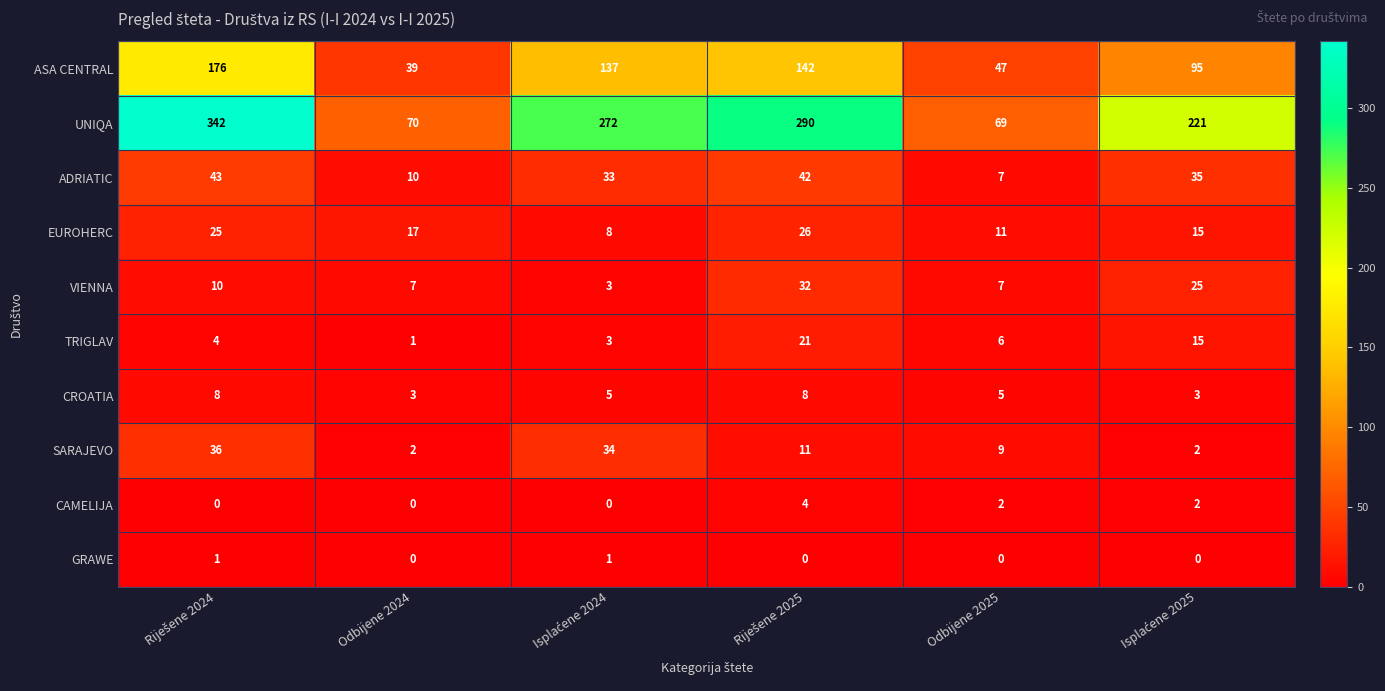

Rank the series by their maximum value, from highest to lowest.

UNIQA, ASA CENTRAL, ADRIATIC, SARAJEVO, VIENNA, EUROHERC, TRIGLAV, CROATIA, CAMELIJA, GRAWE